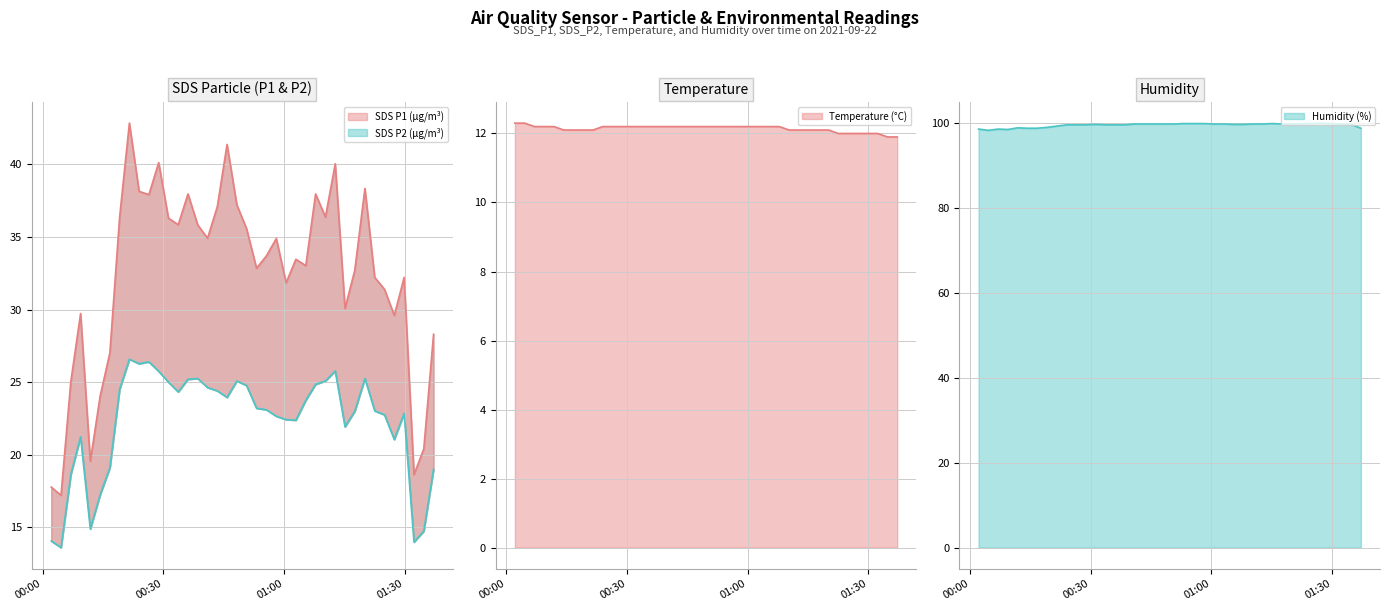

Which has a higher value, 2021/09/22 00:38:33 or 2021/09/22 00:33:42?

2021/09/22 00:33:42